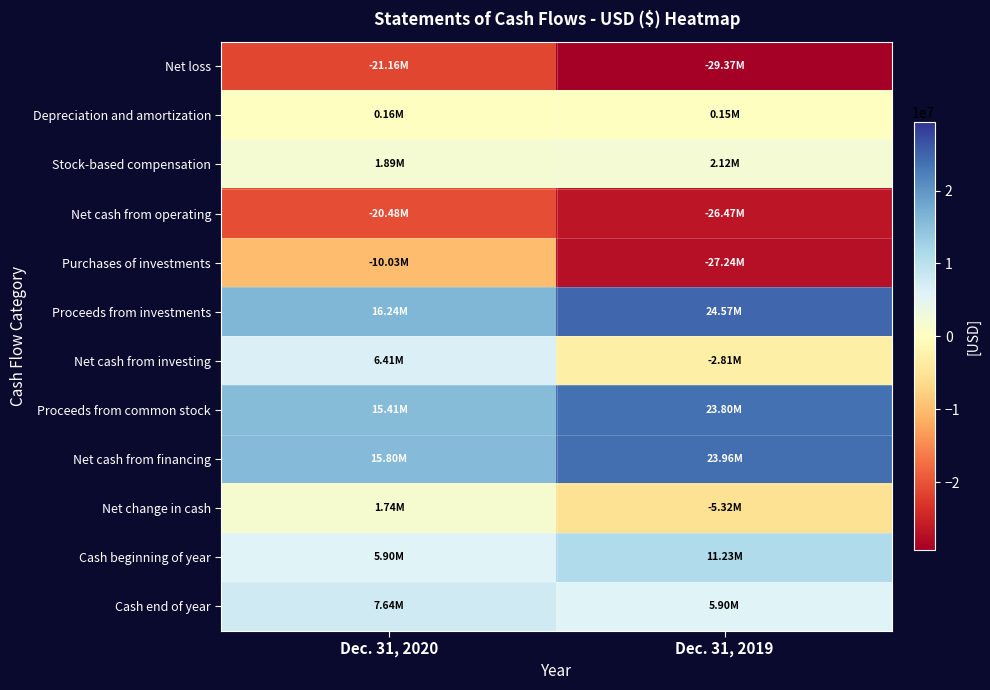

Which series has the largest total across all categories?

Proceeds from investments